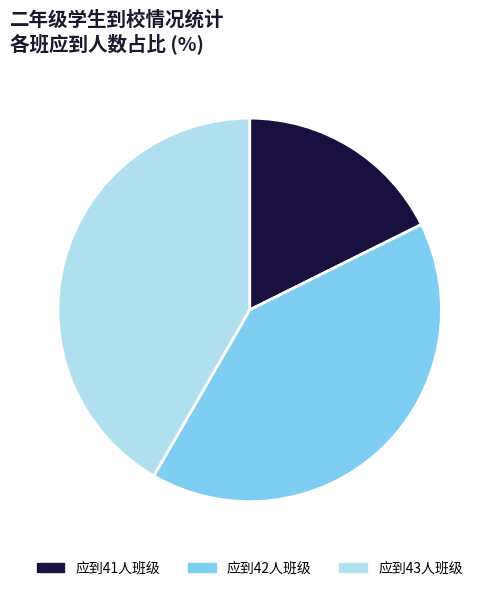

True or false: 应到41人班级 accounts for 18% of the total.

True